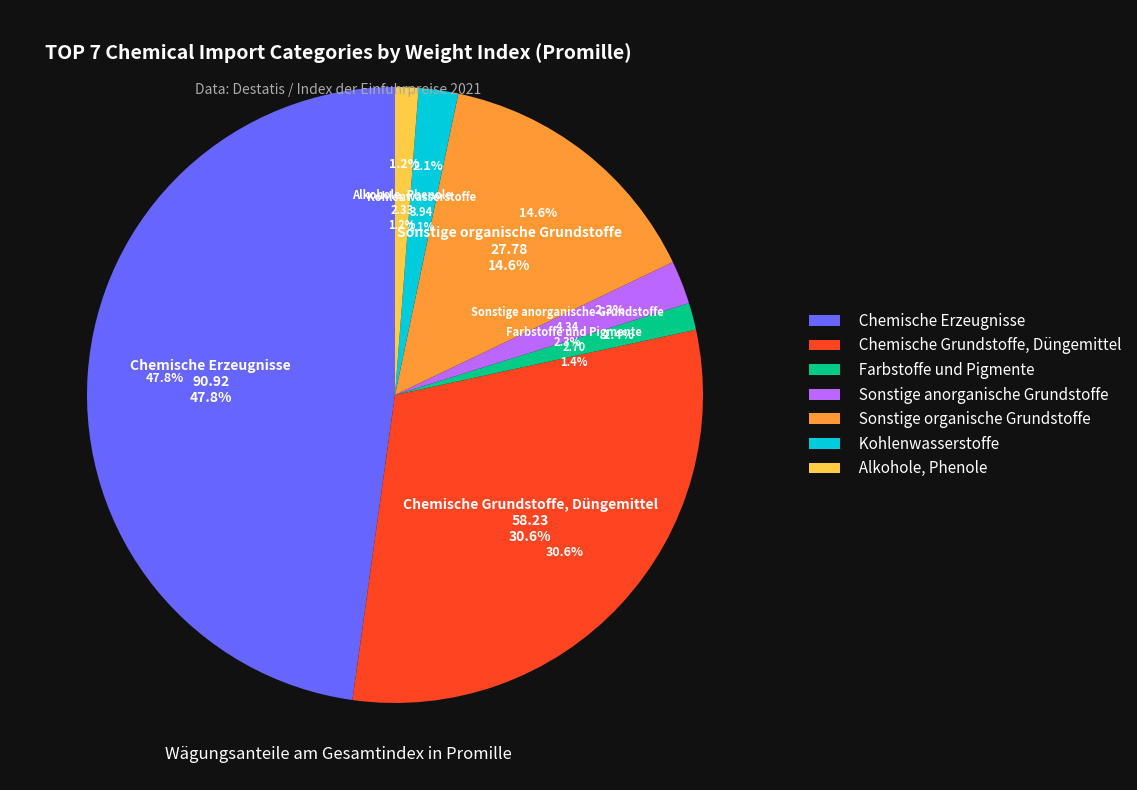

What percentage is NOT represented by Chemische Erzeugnisse?

52.2%